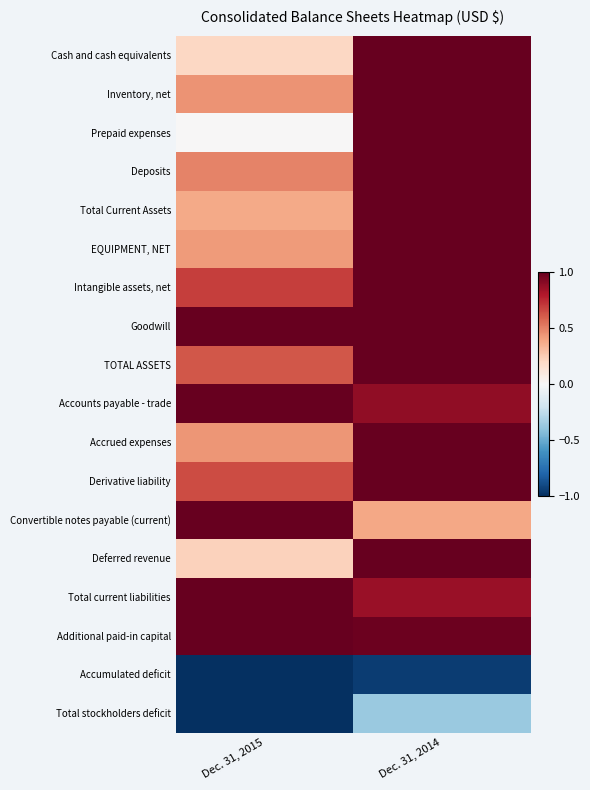

Rank the series by their maximum value, from lowest to highest.

Accumulated deficit, Total stockholders deficit, Cash and cash equivalents, Inventory, net, Prepaid expenses, Deposits, Total Current Assets, EQUIPMENT, NET, Intangible assets, net, Goodwill, TOTAL ASSETS, Accounts payable - trade, Accrued expenses, Derivative liability, Convertible notes payable (current), Deferred revenue, Total current liabilities, Additional paid-in capital